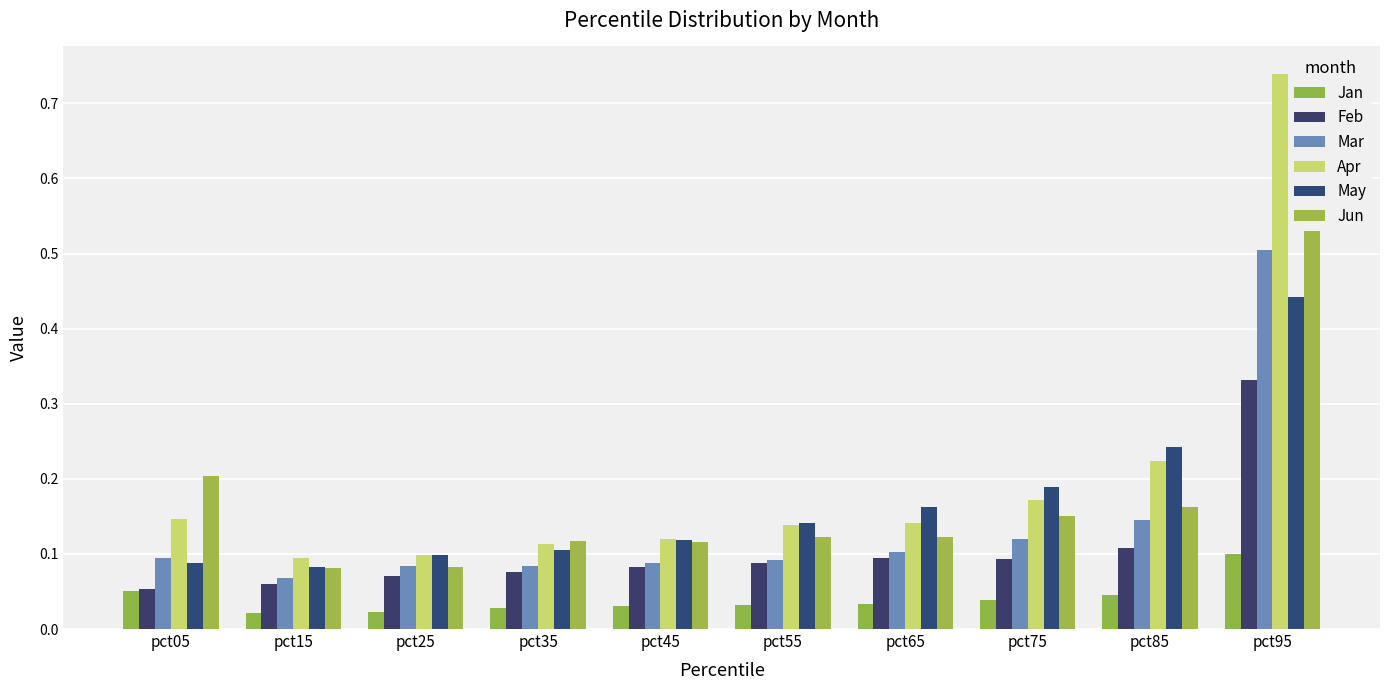

Does the chart contain any negative values?

No